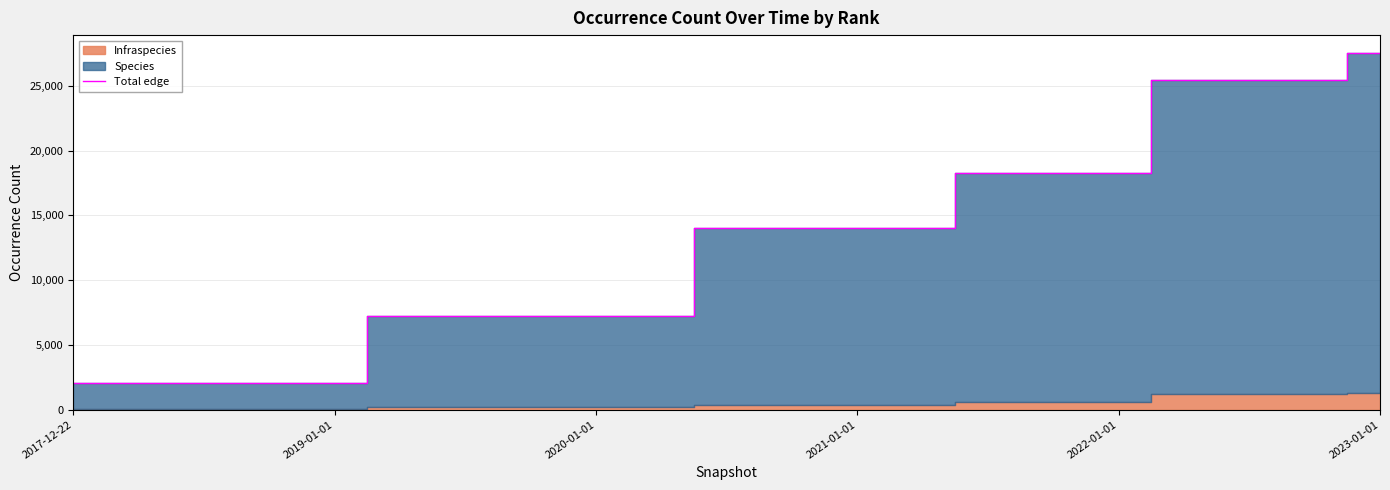

What is the difference between the second highest and minimum values?

23386